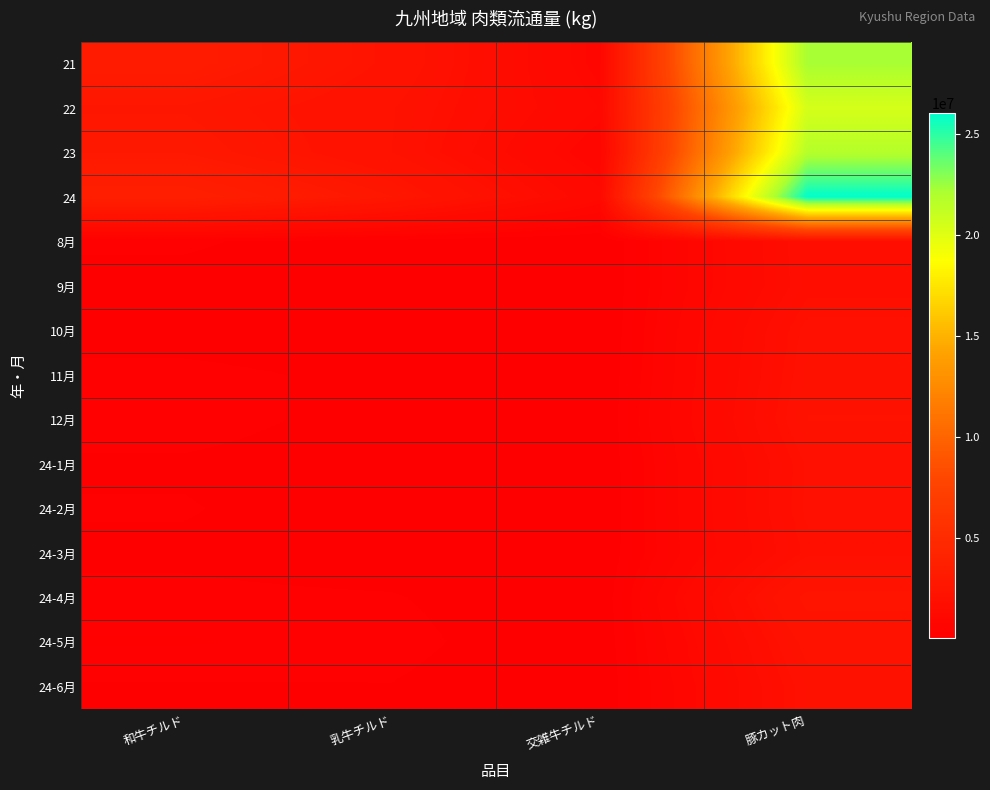

At which category is the sum across all series the highest?

豚カット肉